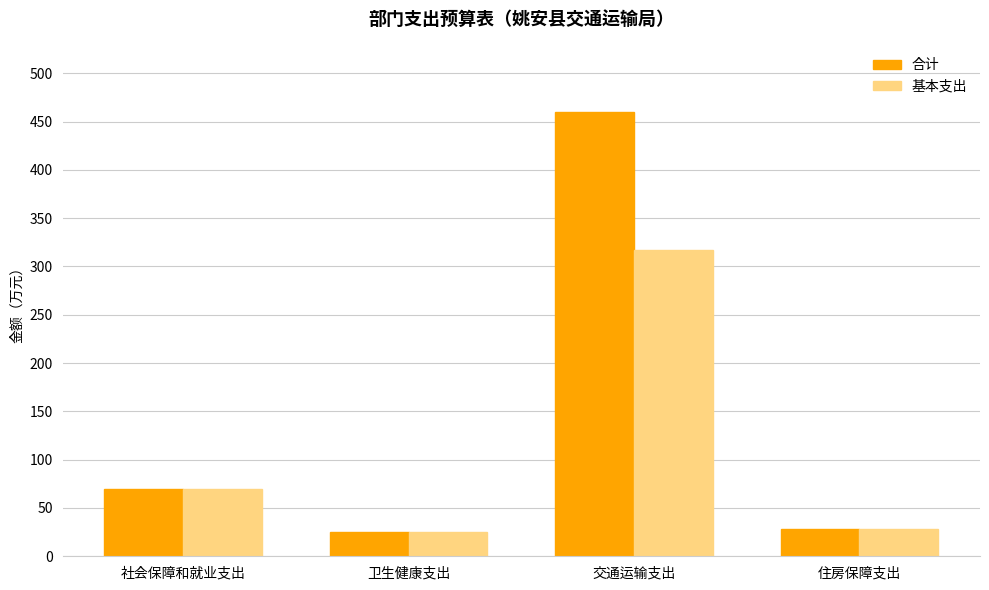

Reading left to right, what are all the values shown in this chart?

合计: 社会保障和就业支出=70.0	卫生健康支出=25.5	交通运输支出=459.4	住房保障支出=28.7
基本支出: 社会保障和就业支出=70.0	卫生健康支出=25.5	交通运输支出=317.1	住房保障支出=28.7